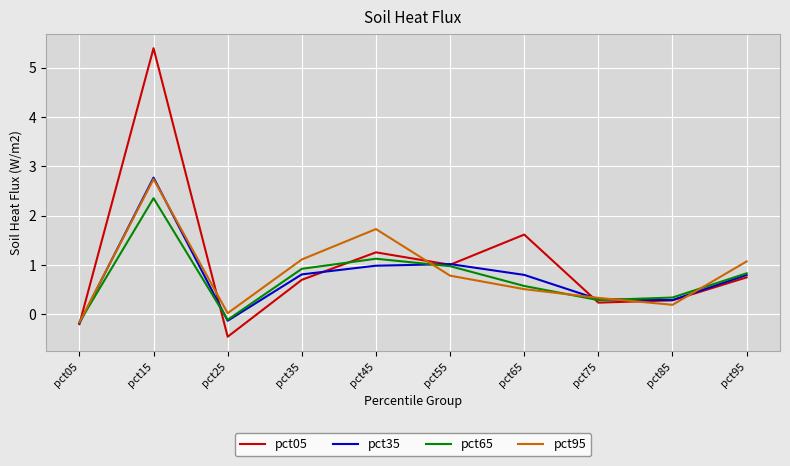

What is the difference between the second highest and minimum values in the pct65 series?

1.3